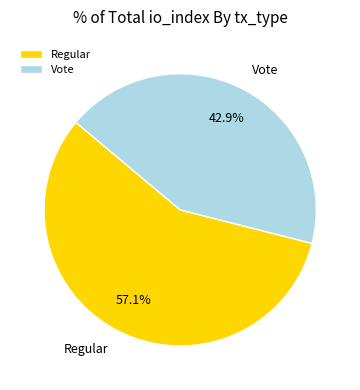

To the nearest percent, what is the difference between the Regular and Vote slice percentages?

14%